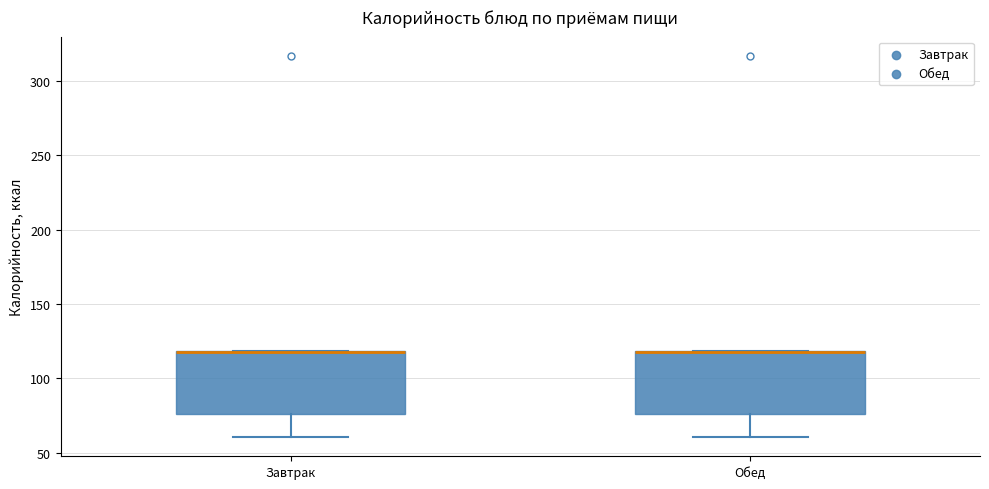

Reading left to right, transcribe this box plot: for each box, give where its median line is, the range the box spans, and where its two whiskers end, as read against the y-axis. The values are not printed on the chart, so give them approximately, as read against the axis.

Завтрак: median 120 (drawn on the box's upper edge), box 75 to 120, whiskers 60 to 120
Обед: median 120 (drawn on the box's upper edge), box 75 to 120, whiskers 60 to 120